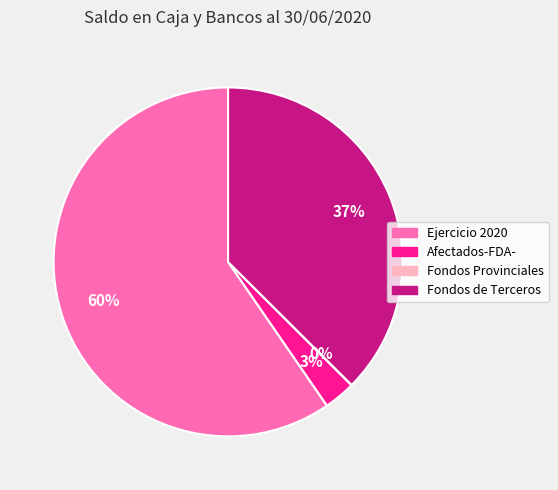

To the nearest percent, what is the average slice percentage?

25%